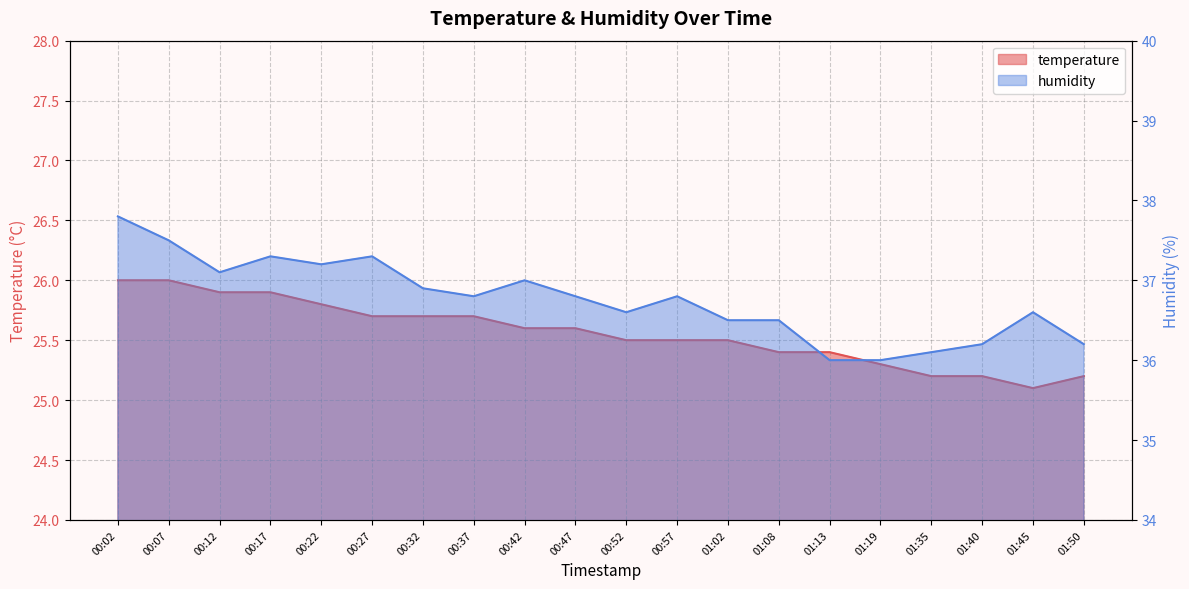

Reading left to right, list all the values displayed in this chart.

temperature: 00:02=26.0	00:07=26.0	00:12=25.9	00:17=25.9	00:22=25.8	00:27=25.7	00:32=25.7	00:37=25.7	00:42=25.6	00:47=25.6	00:52=25.5	00:57=25.5	01:02=25.5	01:08=25.4	01:13=25.4	01:19=25.3	01:35=25.2	01:40=25.2	01:45=25.1	01:50=25.2
humidity: 00:02=37.8	00:07=37.5	00:12=37.1	00:17=37.3	00:22=37.2	00:27=37.3	00:32=36.9	00:37=36.8	00:42=37.0	00:47=36.8	00:52=36.6	00:57=36.8	01:02=36.5	01:08=36.5	01:13=36.0	01:19=36.0	01:35=36.1	01:40=36.2	01:45=36.6	01:50=36.2